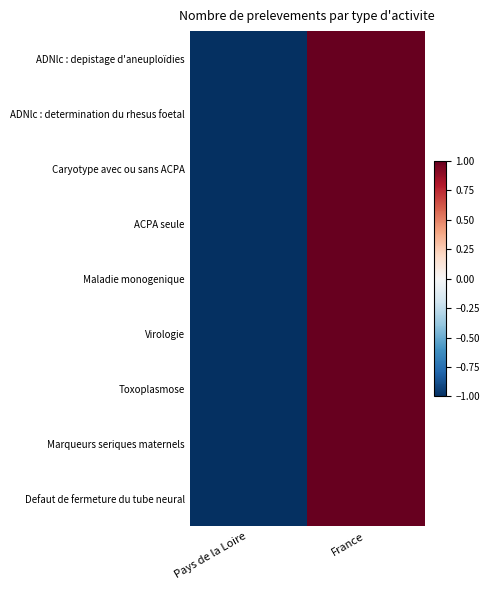

Which series has the largest range (max minus min)?

ADNlc : depistage d'aneuploïdies